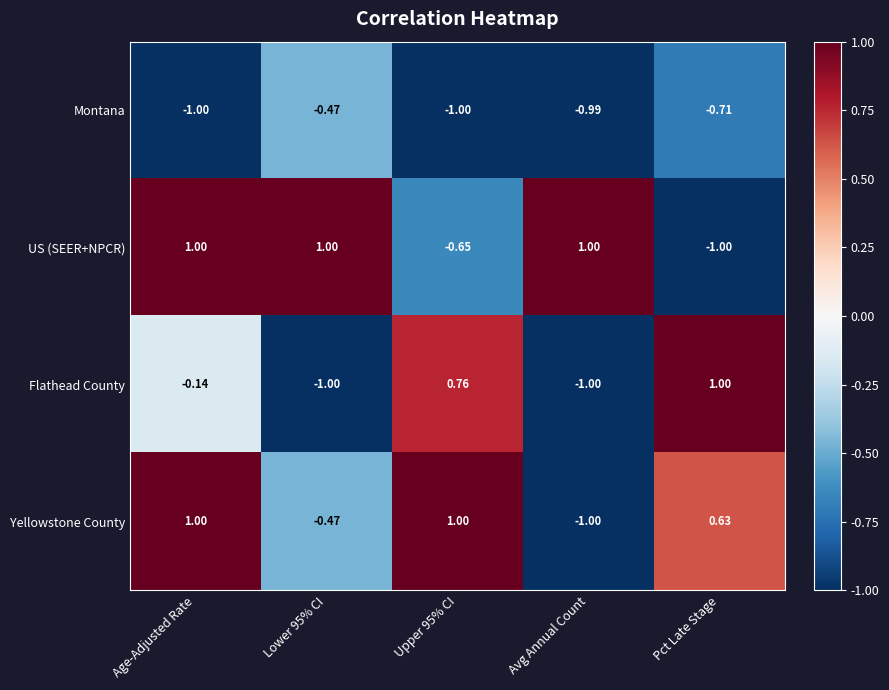

At which category is the sum across all series the highest?

Age-Adjusted Rate